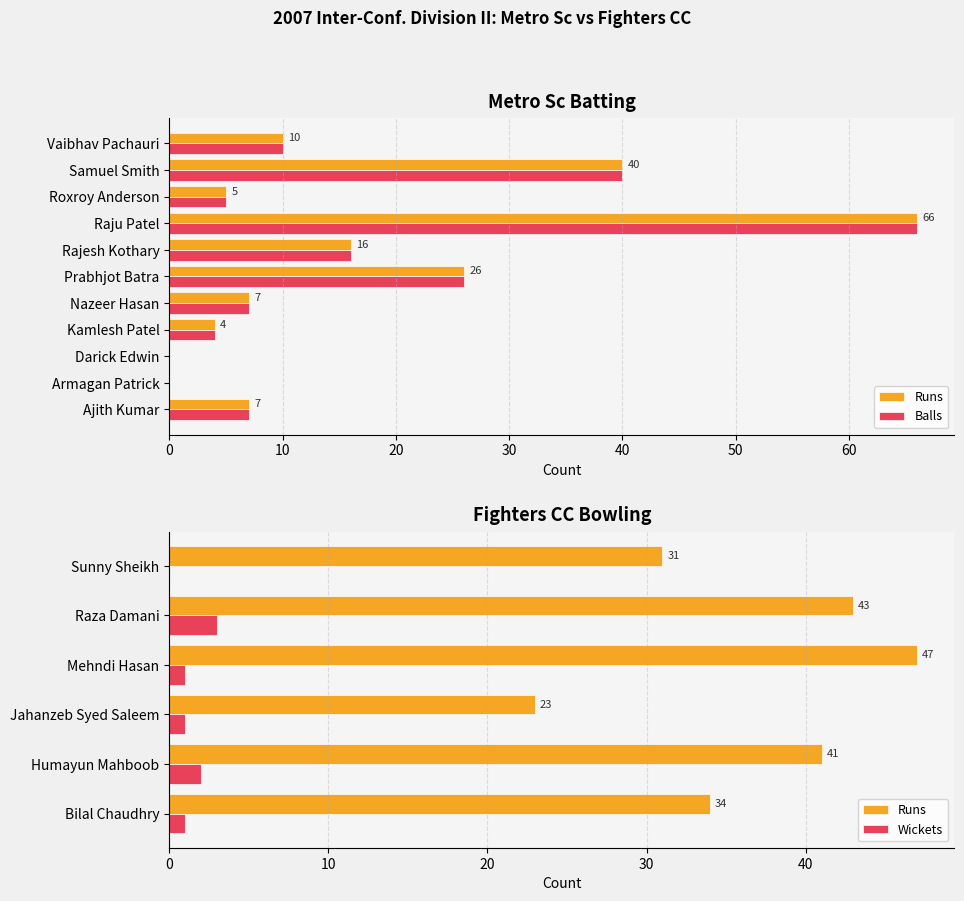

At how many categories does at least one series exceed 53?

1